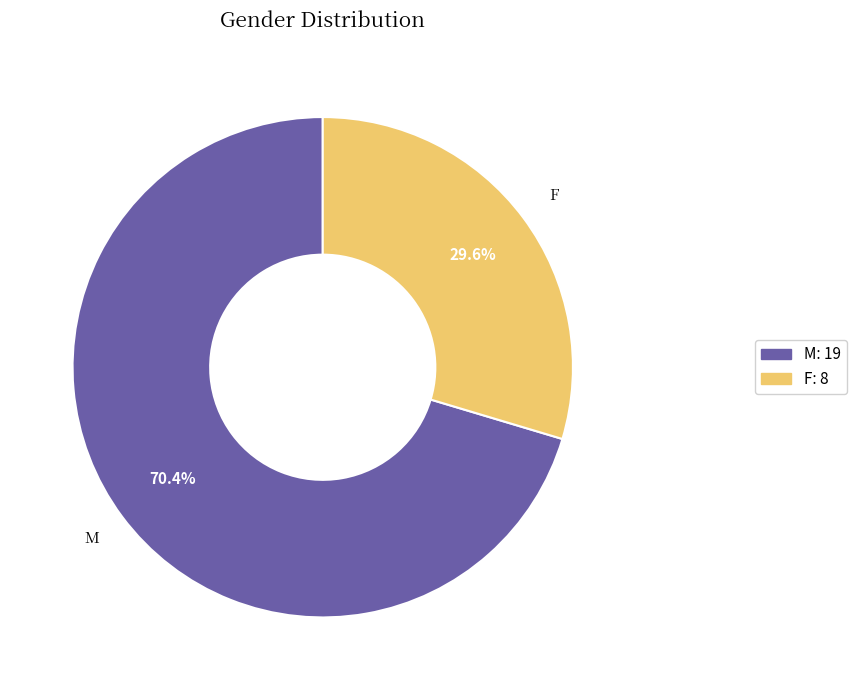

Rank the categories by value from highest to lowest.

M, F